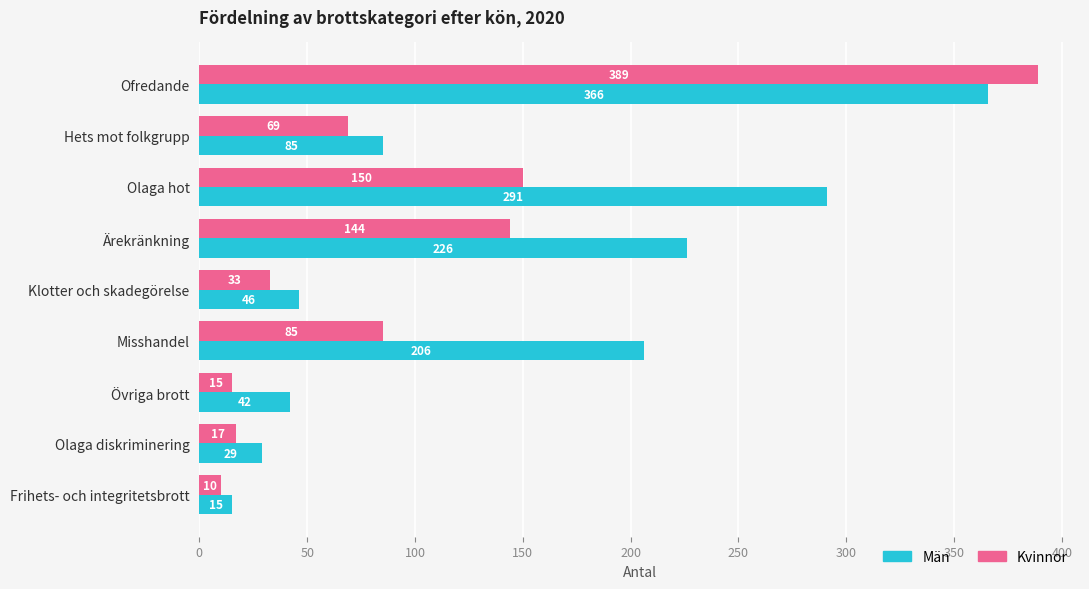

Is it true that Kvinnor equals 69 at Hets mot folkgrupp?

True